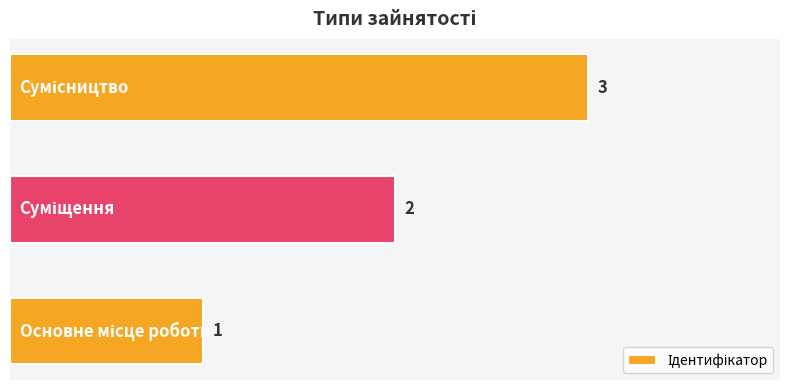

How many values are below 2?

1